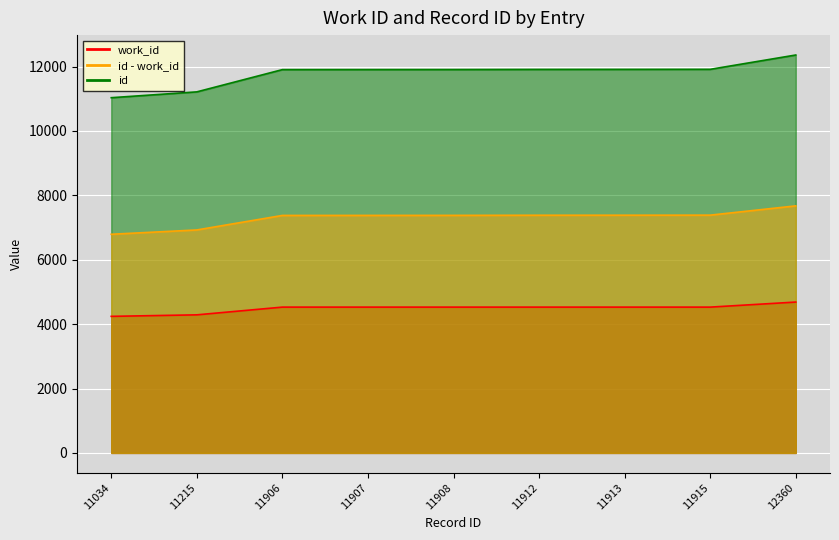

What are all the series names shown in the legend?

work_id, id